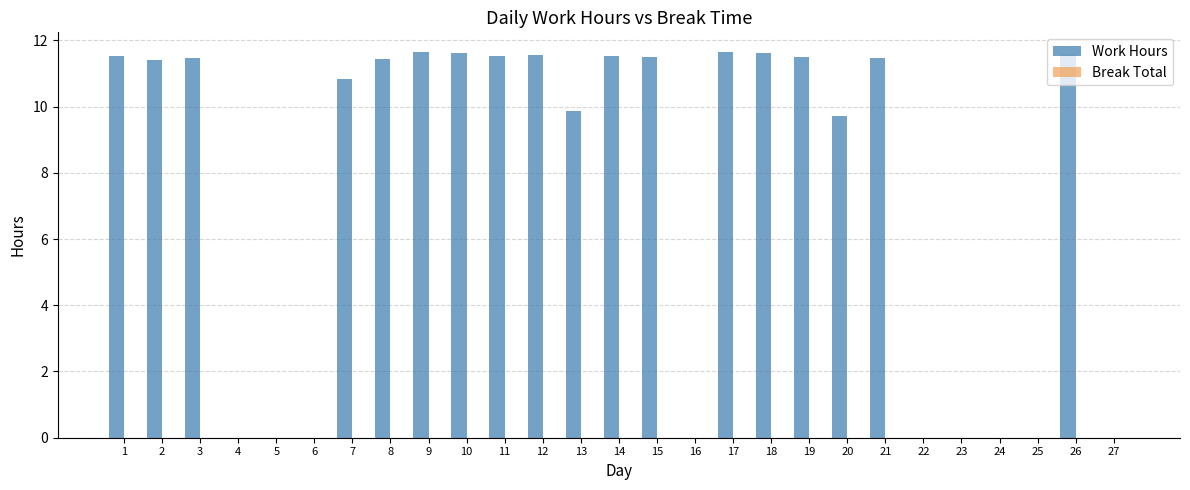

What is the maximum value shown in the chart?

11.7